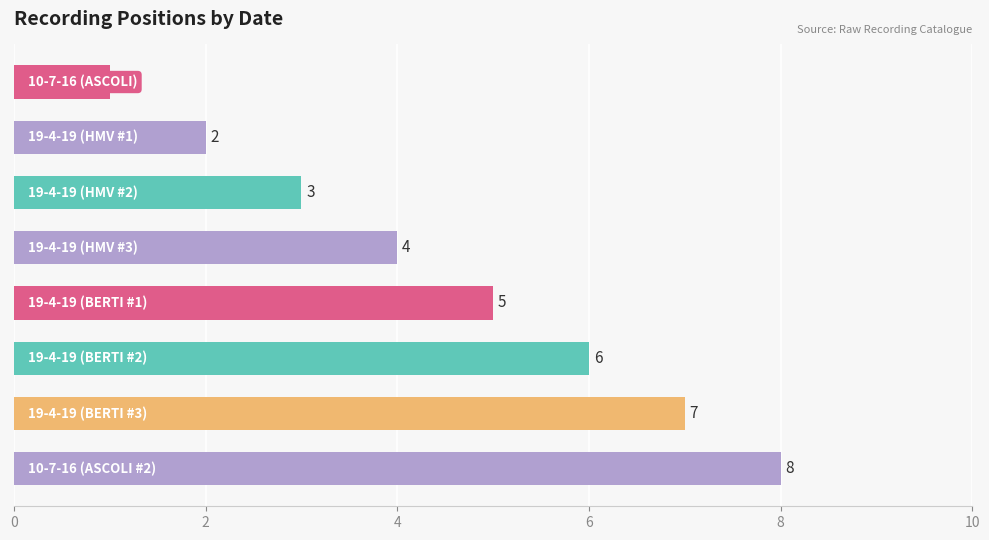

How many values are between 3 and 7?

5